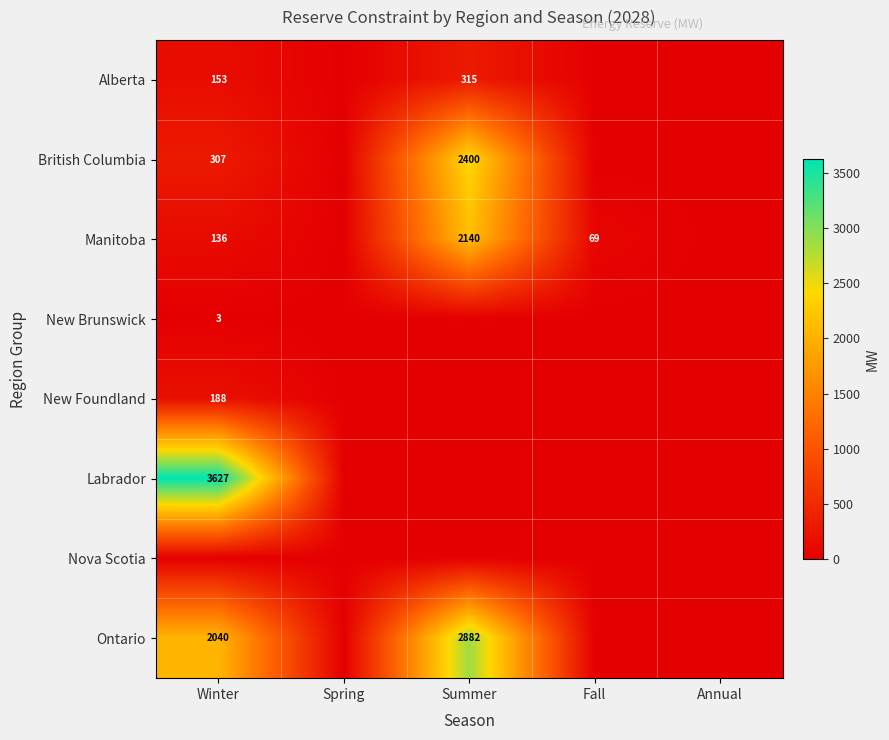

At which category does the chart reach its minimum across all series?

Spring